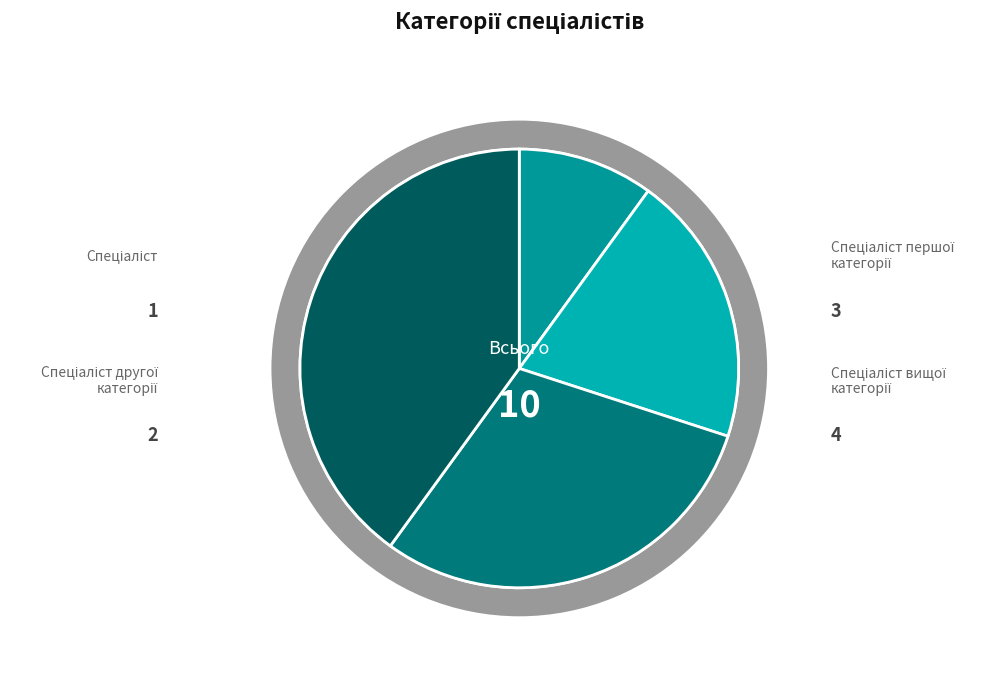

Does Спеціаліст другої категорії account for over 50% of the chart?

No